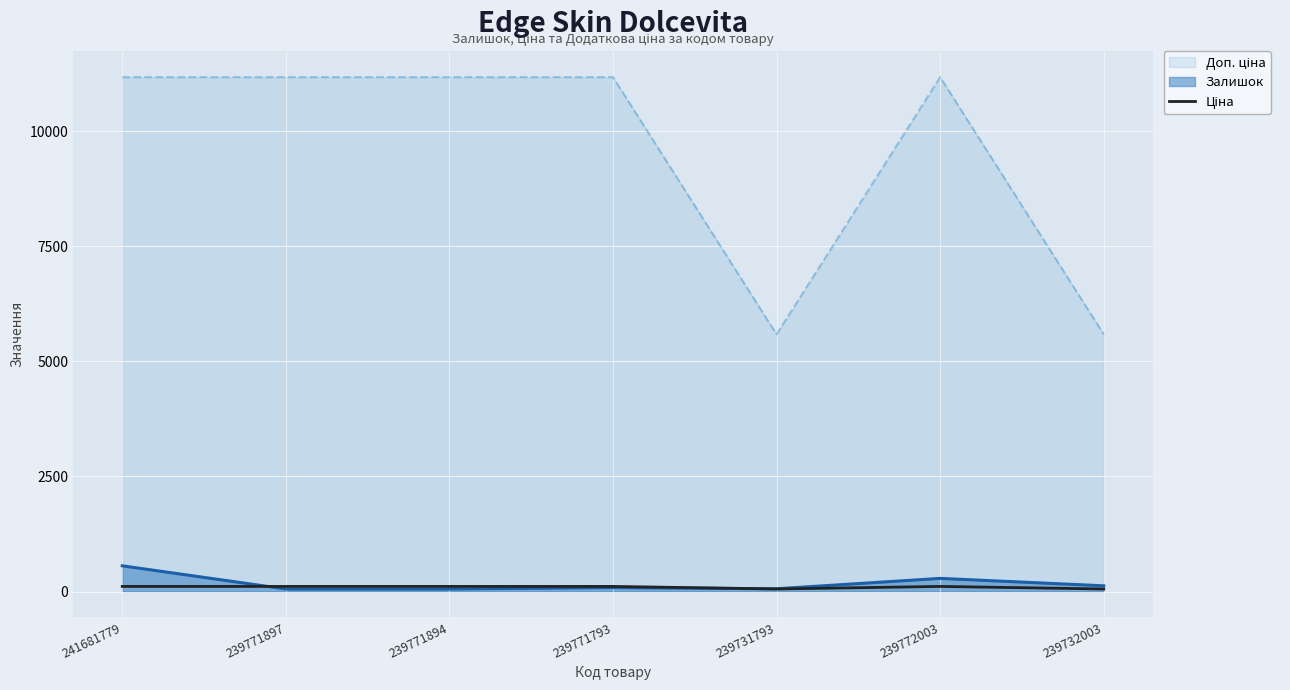

The value at 239771793 is 33.7. True or false?

False